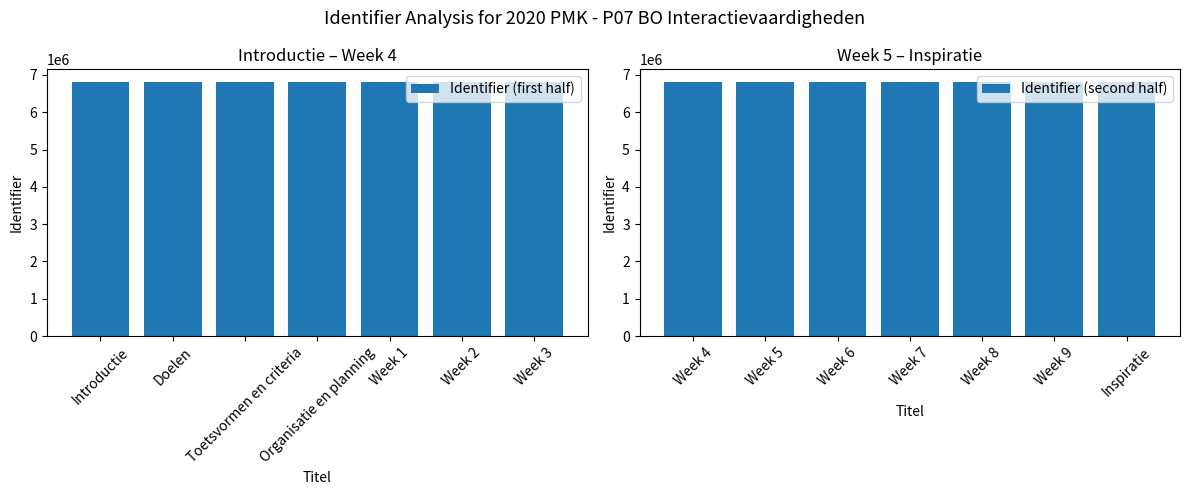

What is the sum of the Identifier (second half) values at Week 5 and Week 6?

13618134